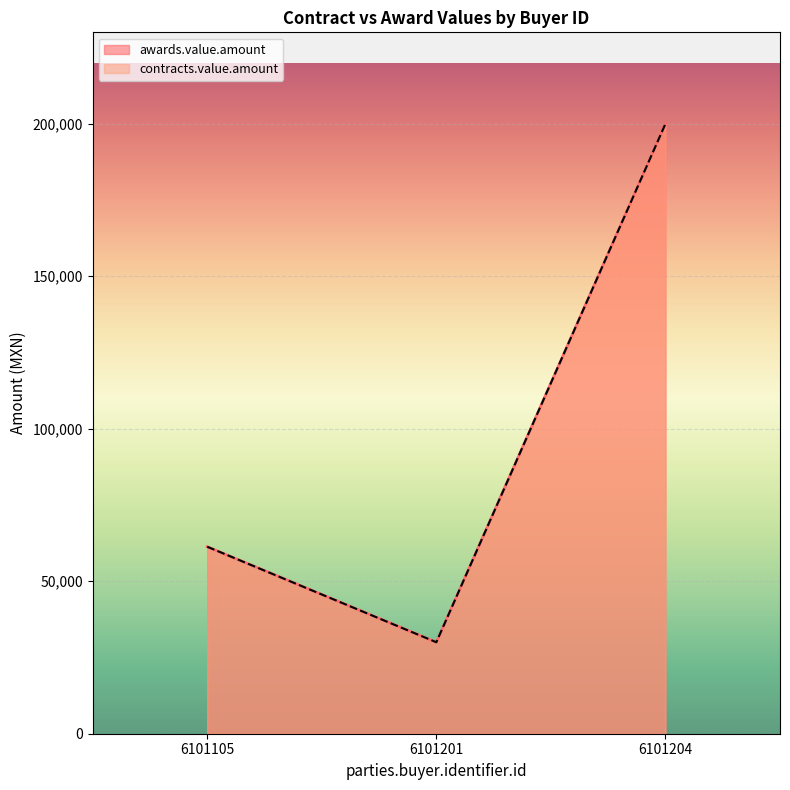

What is the minimum value shown in the chart?

30000